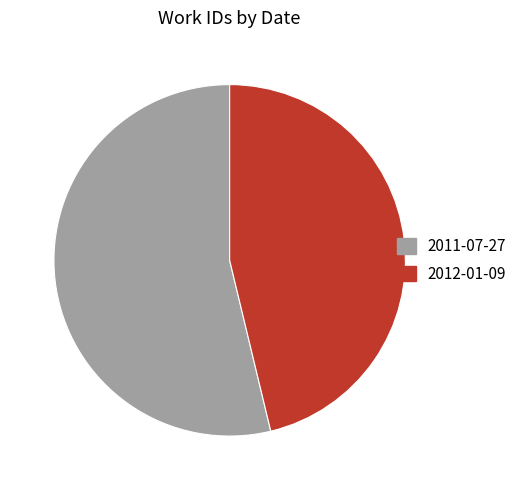

Does 2011-07-27 account for over 50% of the chart?

Yes